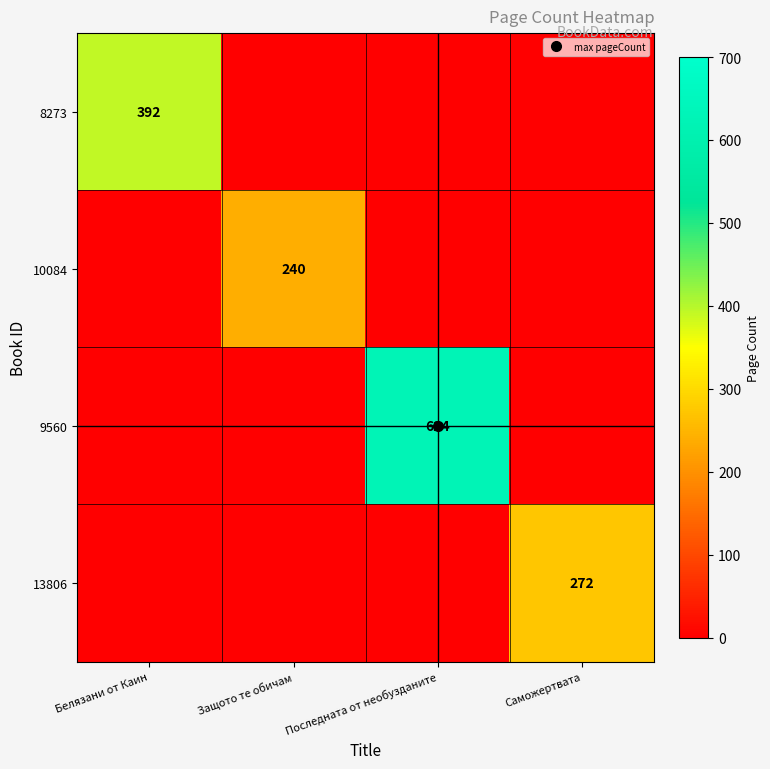

What is the spread (max minus min) of values at Защото те обичам?

240